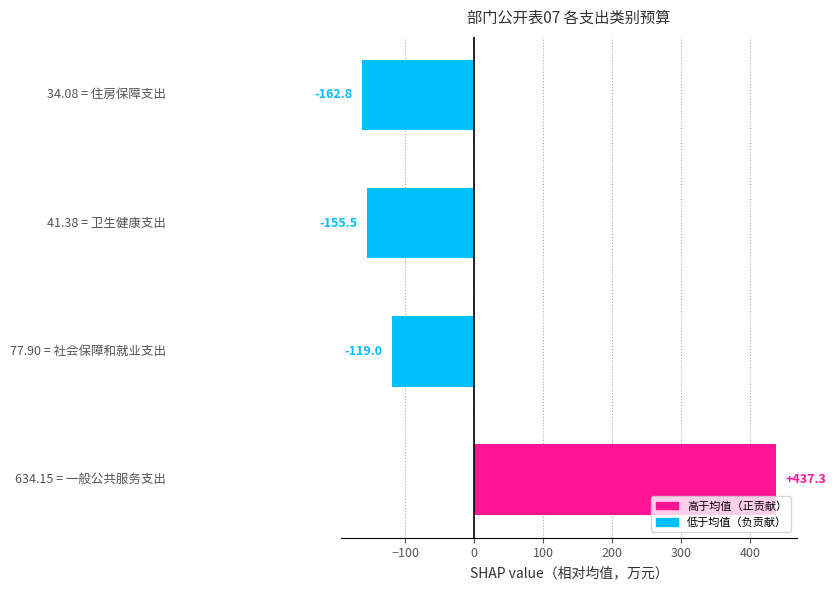

What is the difference between the second highest and minimum values?

43.8